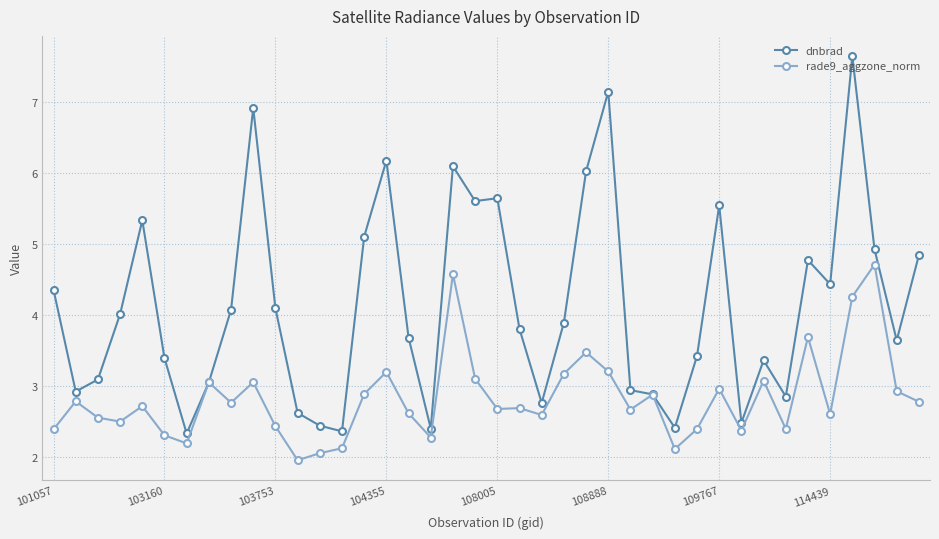

True or false: rade9_aggzone_norm has more than 1 points higher than both neighbors.

True